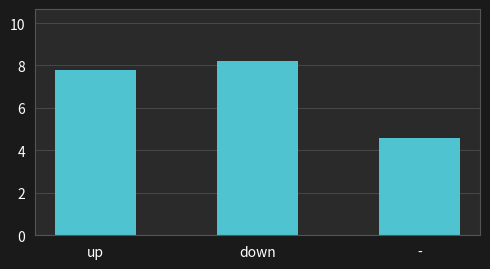

Count the number of data series in this chart.

1